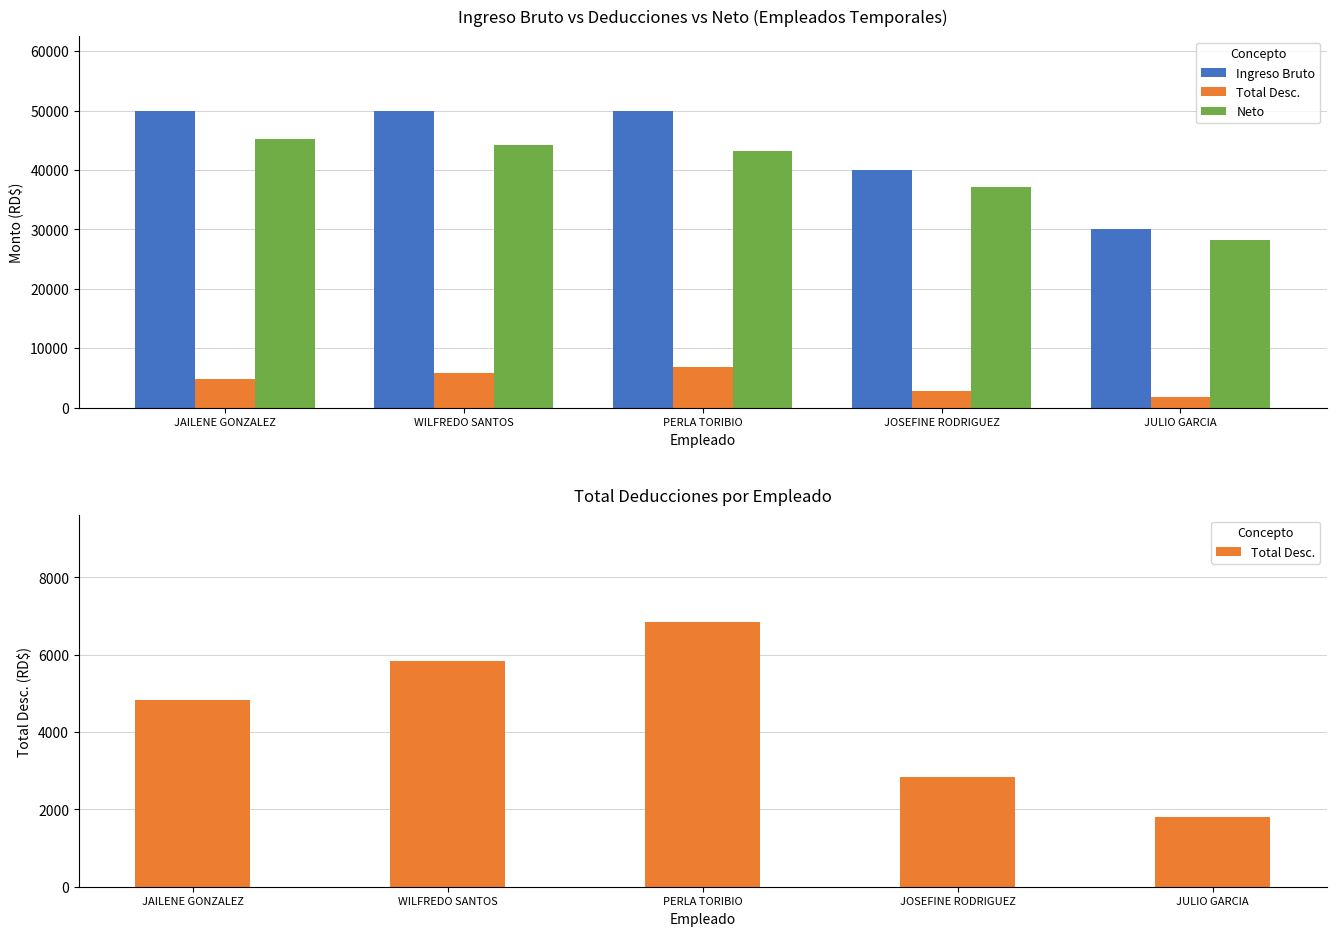

What is the value of the Total Desc. bar at the 4th from the left?

2831.7